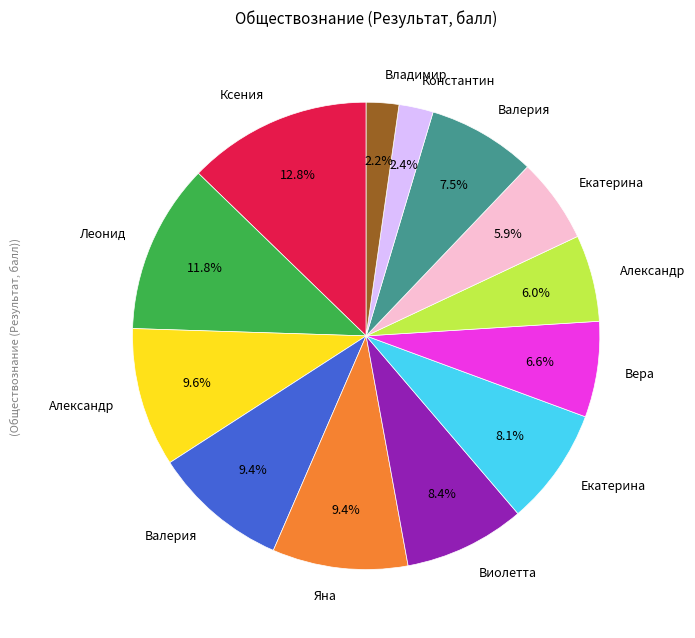

Is there any slice that represents more than half of the pie?

No